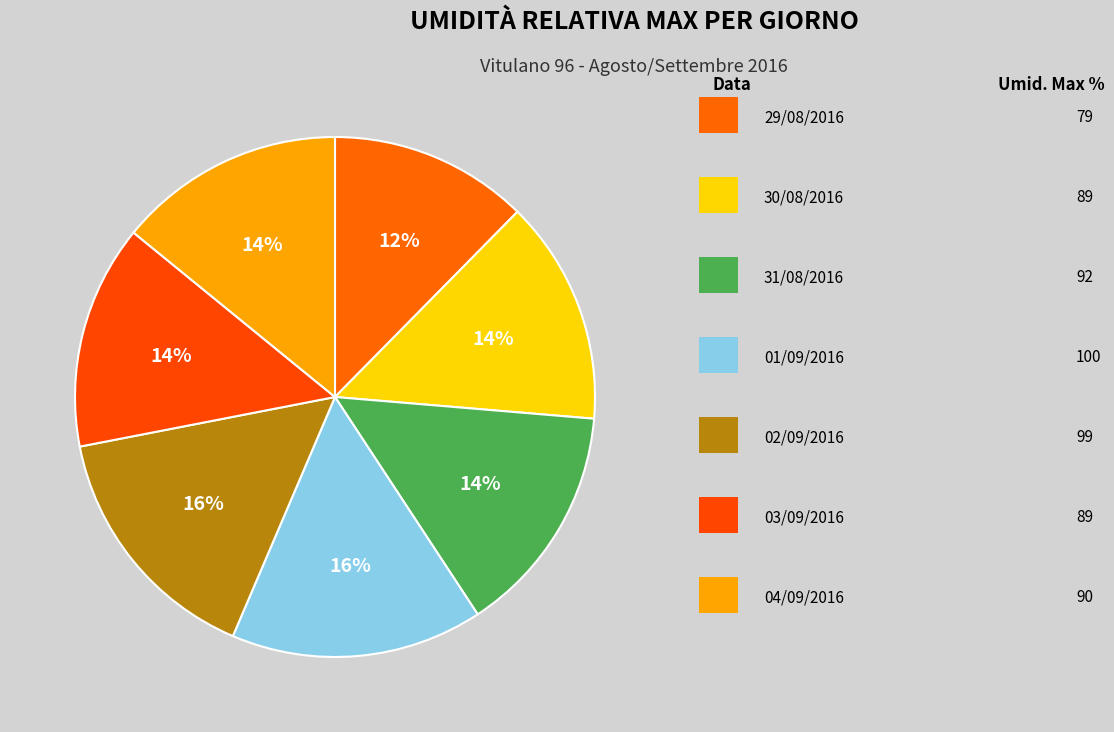

How many slices are in this pie chart?

7